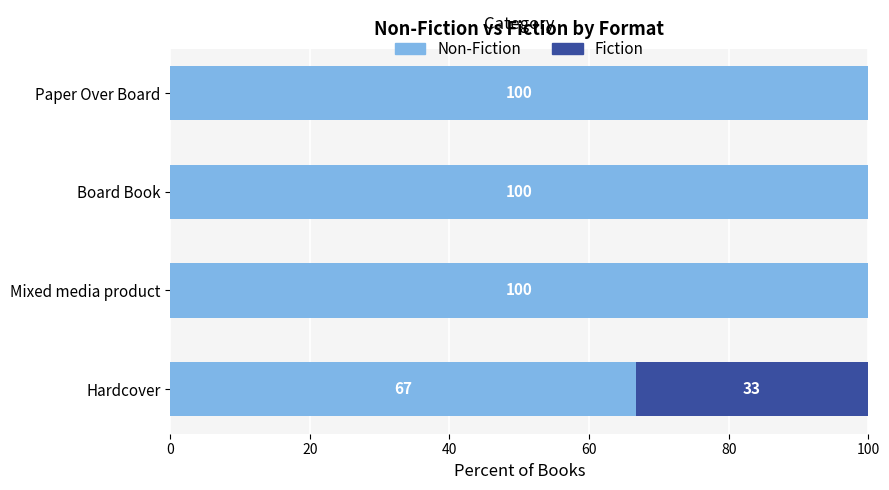

What is the total value across all series at Mixed media product?

100.0